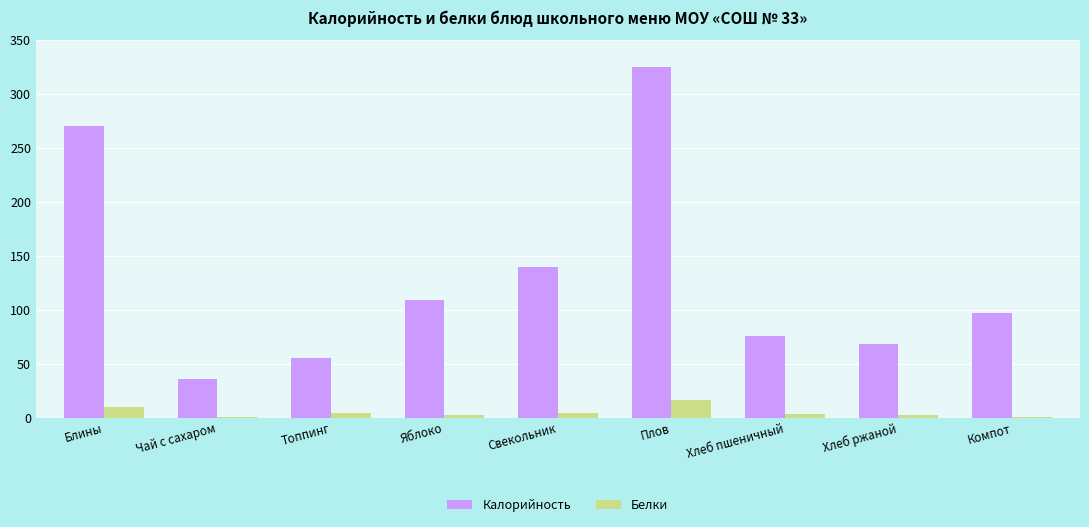

At which category is the sum across all series the highest?

Плов